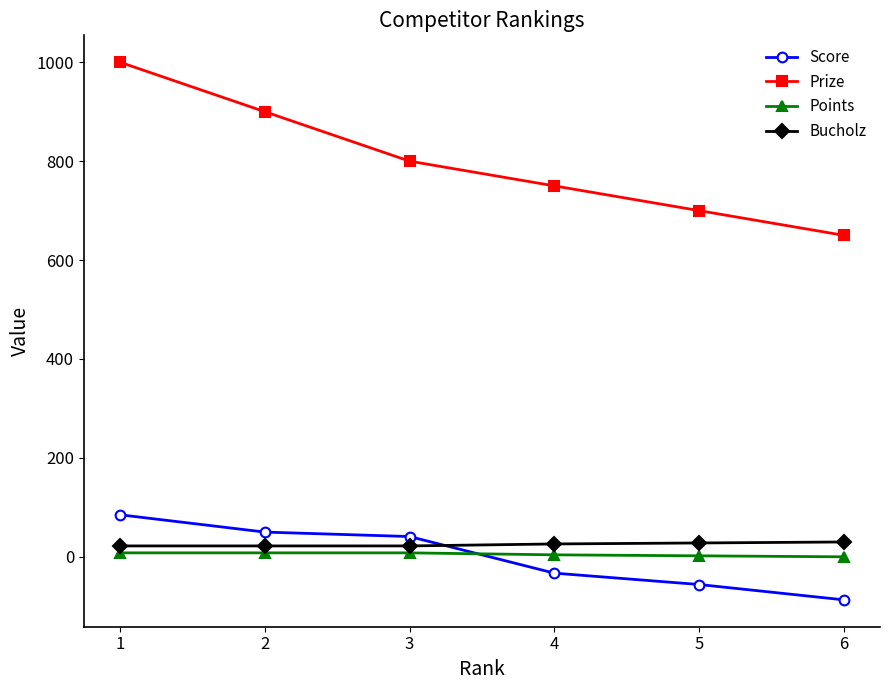

What is the sum of all Points values?

30